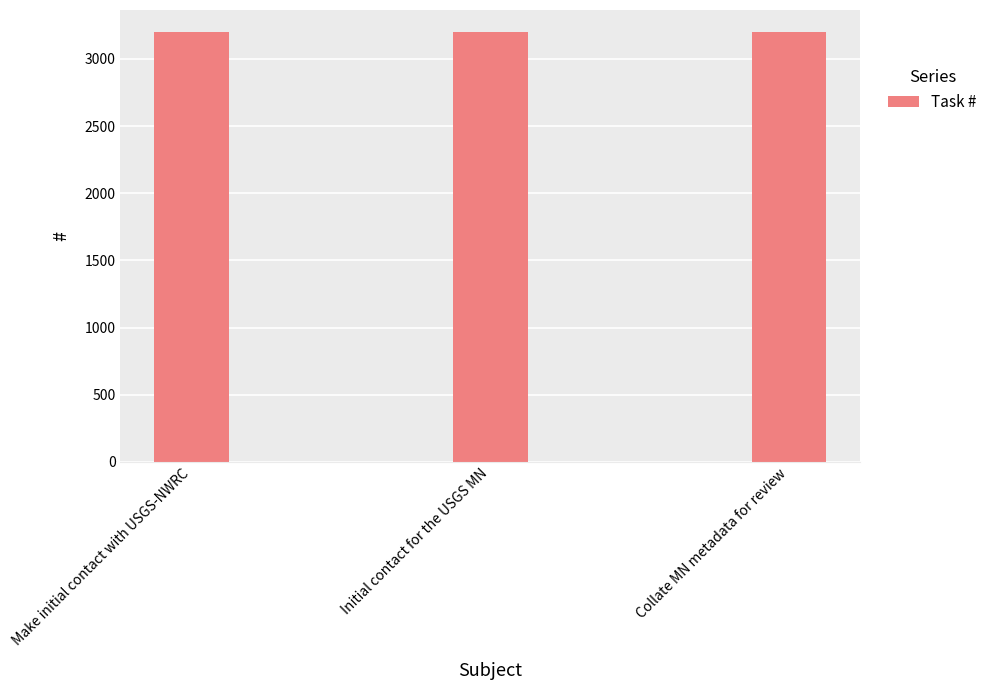

Approximately how many times larger is the value at Collate MN metadata for review compared to Initial contact for the USGS MN?

1.0